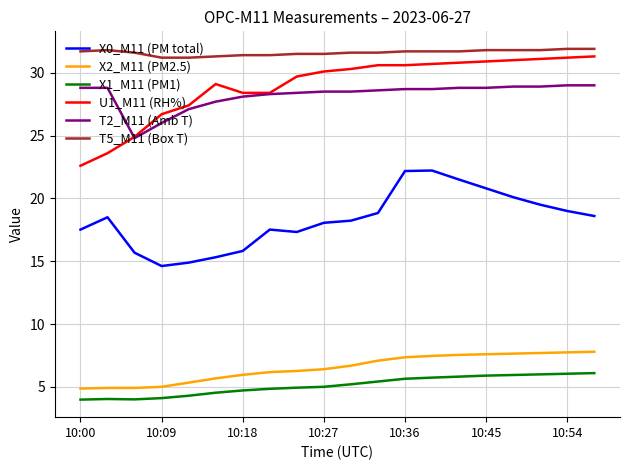

True or false: X0_M11 (PM total) and X1_M11 (PM1) intersect in this chart.

False